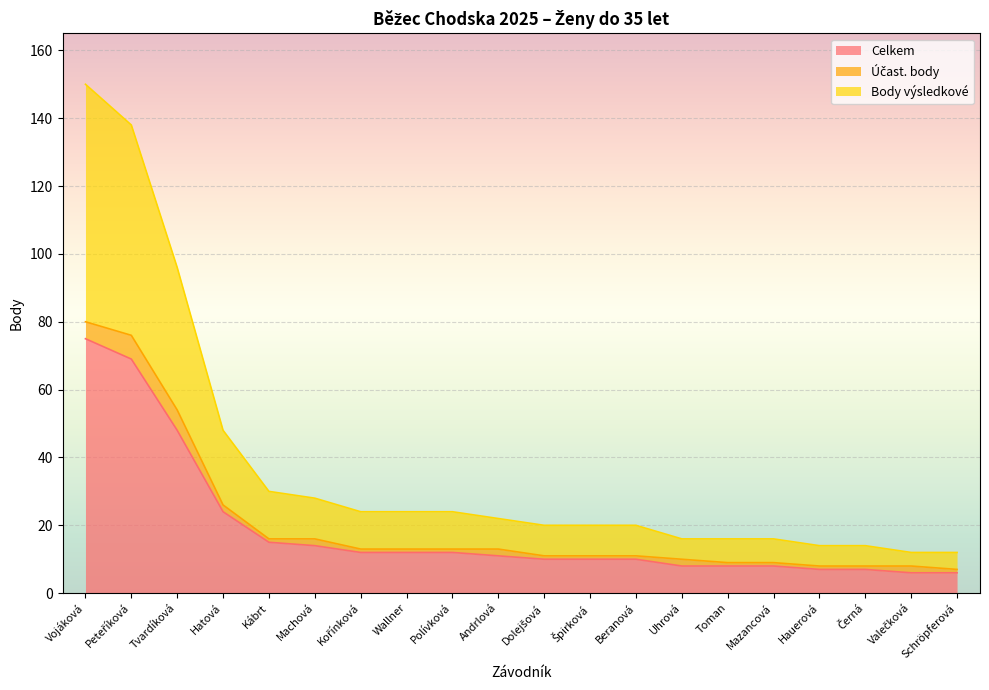

What is the label of the 13th point from the right?

Wallner